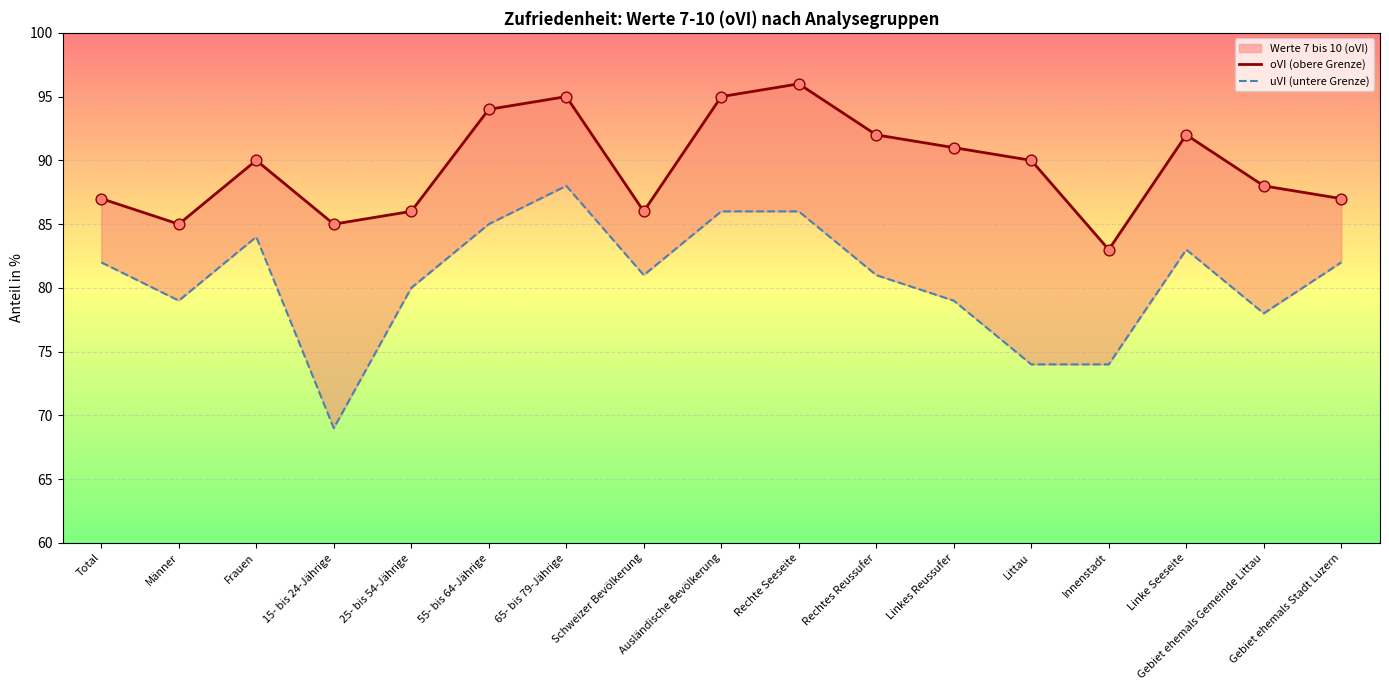

At how many categories does at least one series exceed 74?

17